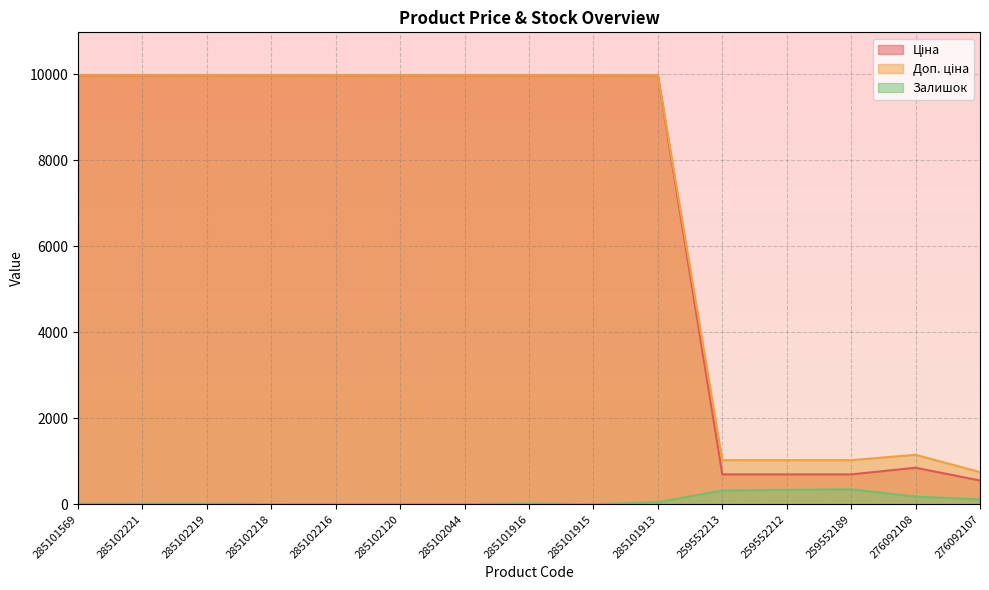

What is the difference between the highest and lowest values at 259552212?

689.6